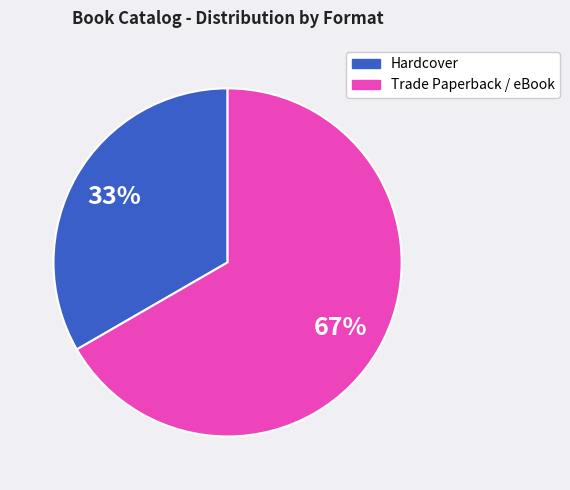

Is the sum of Trade Paperback / eBook and Hardcover greater than half?

Yes